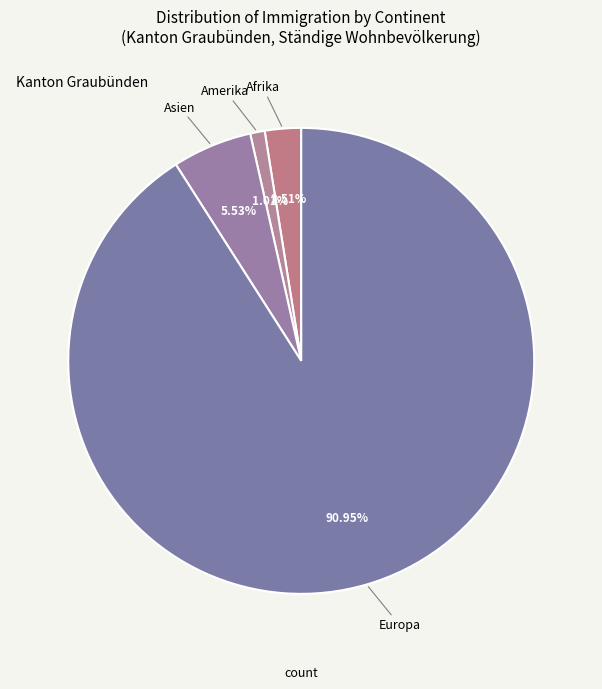

To the nearest percent, what is the difference between the largest and smallest slice percentages?

90%